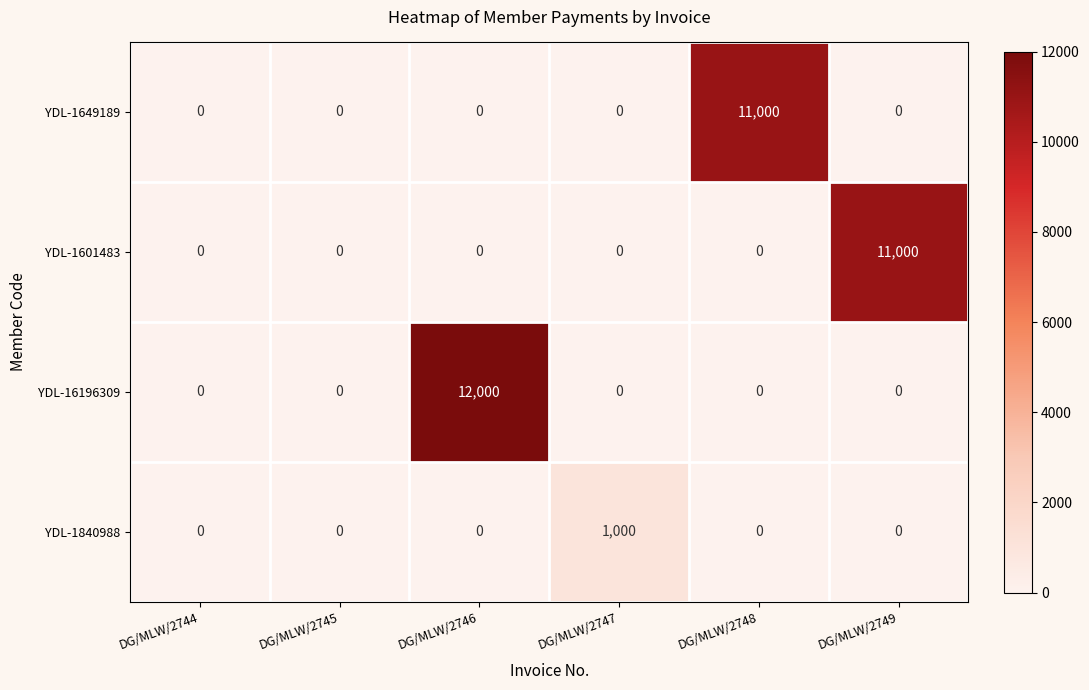

What is the highest value of the YDL-16196309 series?

12000